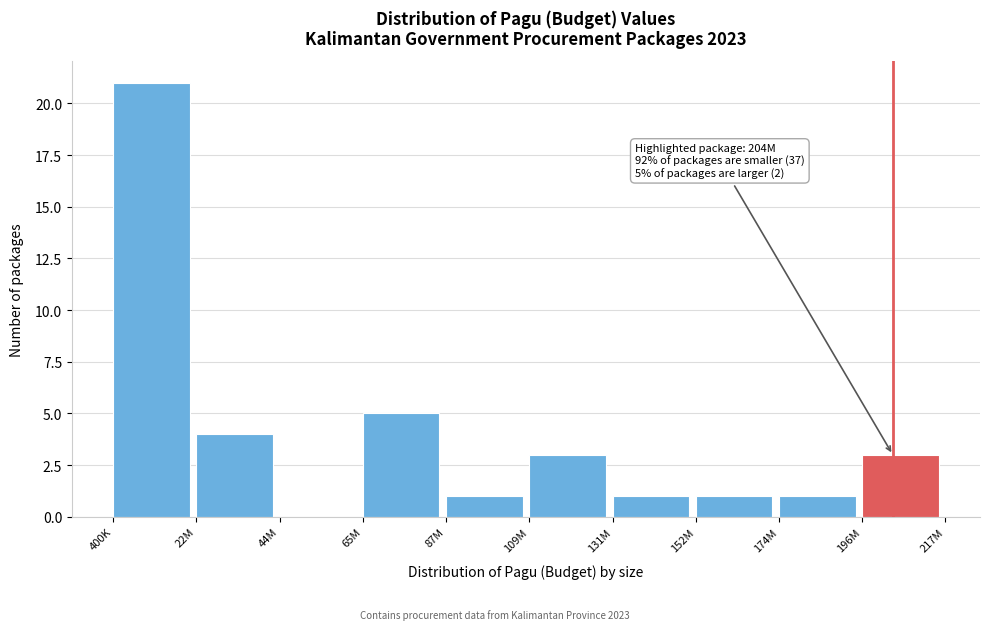

Reading left to right, transcribe all the data shown in this chart.

400K=21	22M=4	44M=0	65M=5	87M=1	109M=3	131M=1	152M=1	174M=1	196M=3